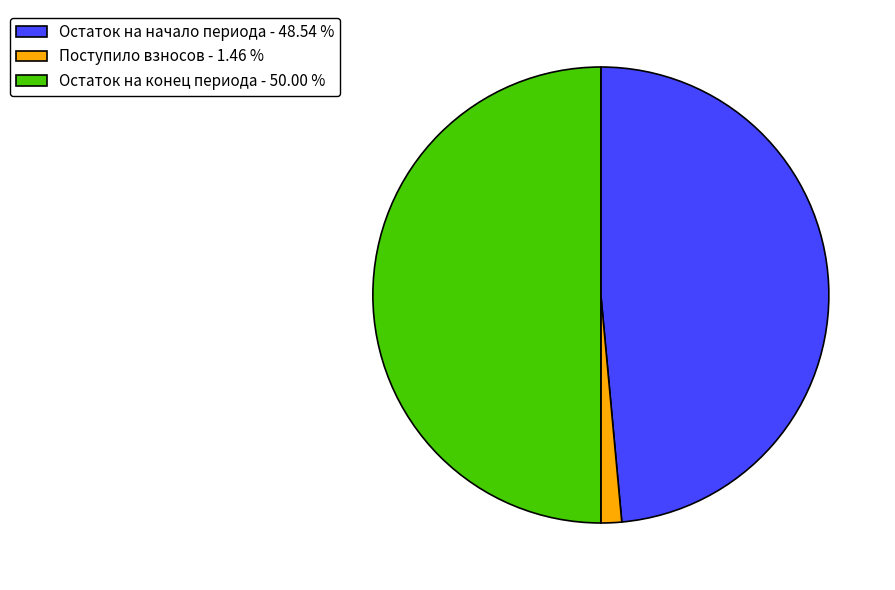

Does Остаток на начало периода - 48.54 % represent more than half of the total?

No